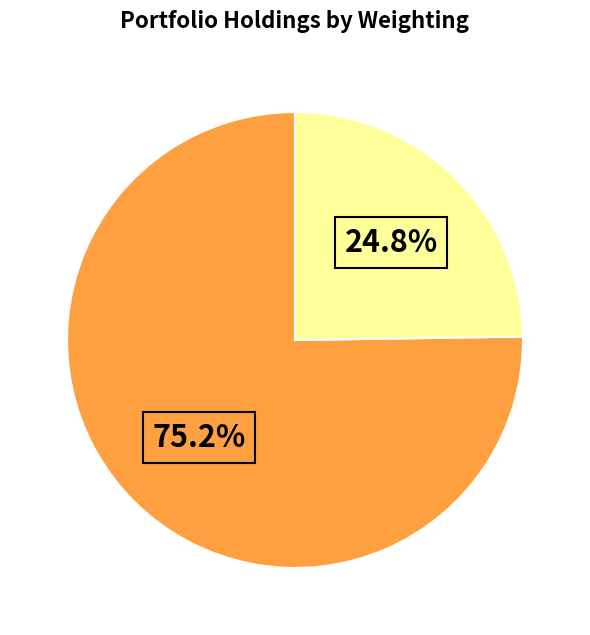

Count the number of slices in the pie.

2